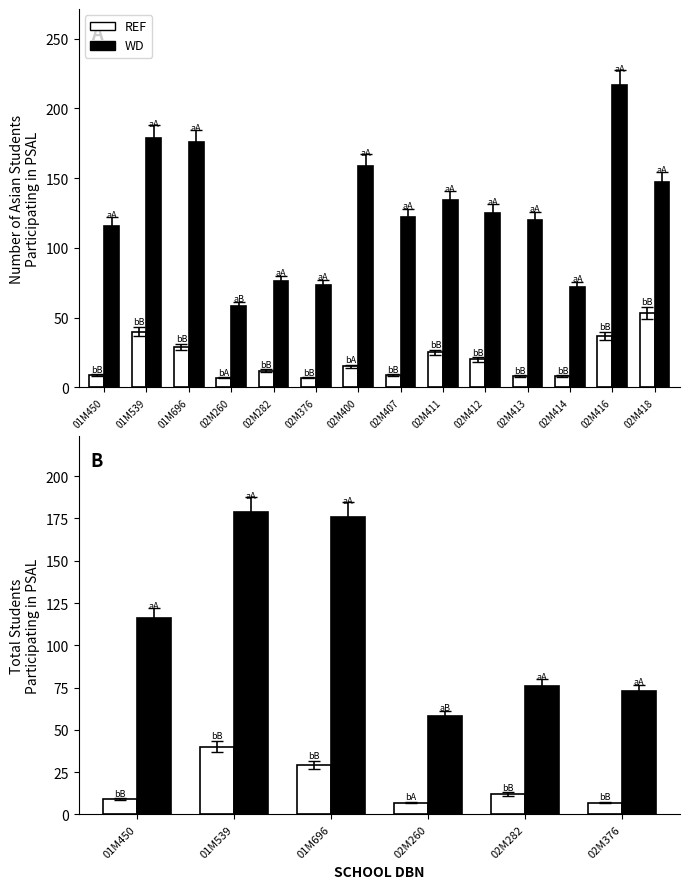

Which series has the widest spread of values?

WD